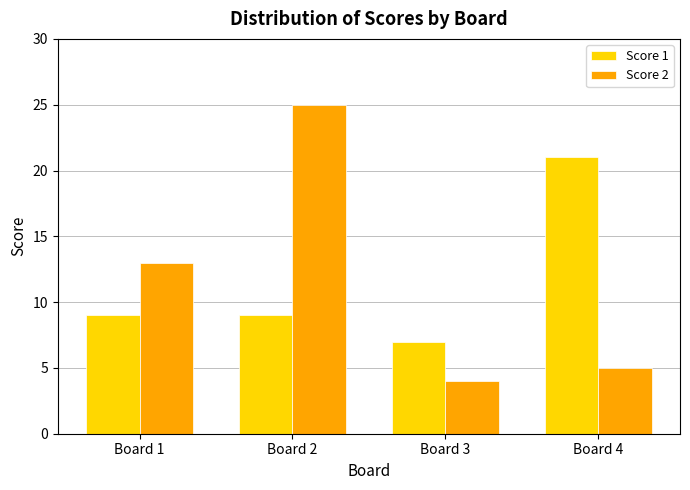

Rank the series by their maximum value, from highest to lowest.

Score 2, Score 1